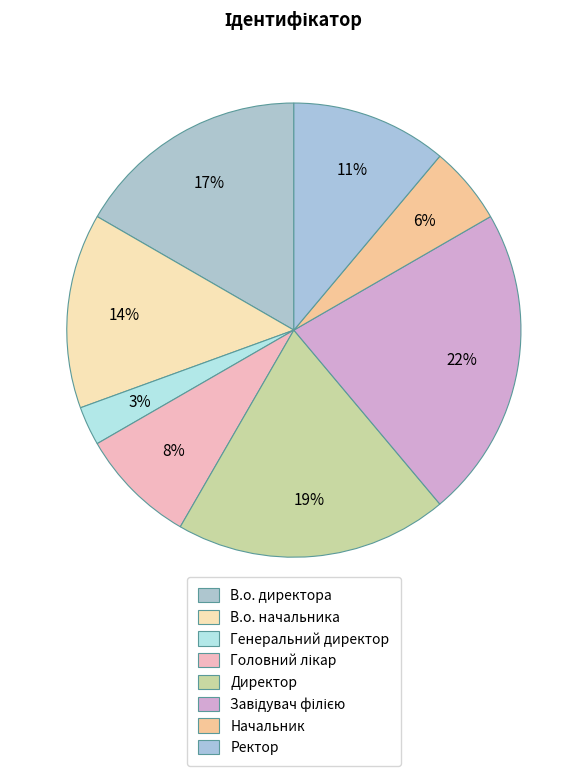

Is it true that Начальник is 6% of the pie?

True